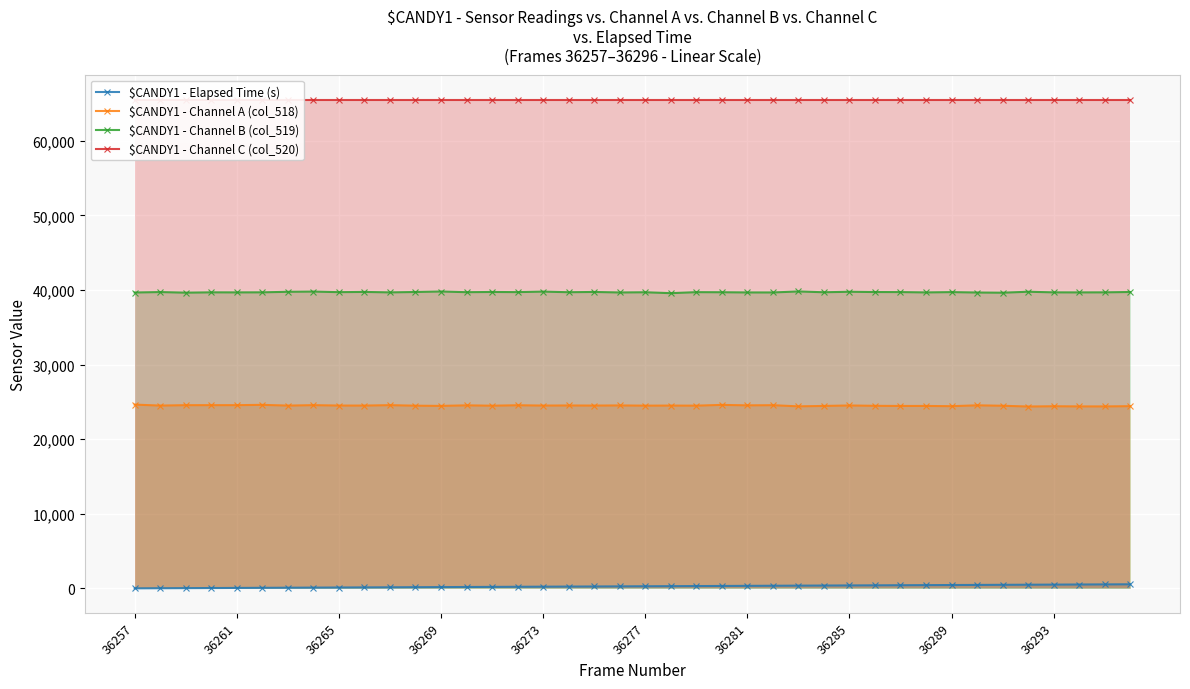

What is the minimum value for $CANDY1 - Channel B (col_519)?

39572.0